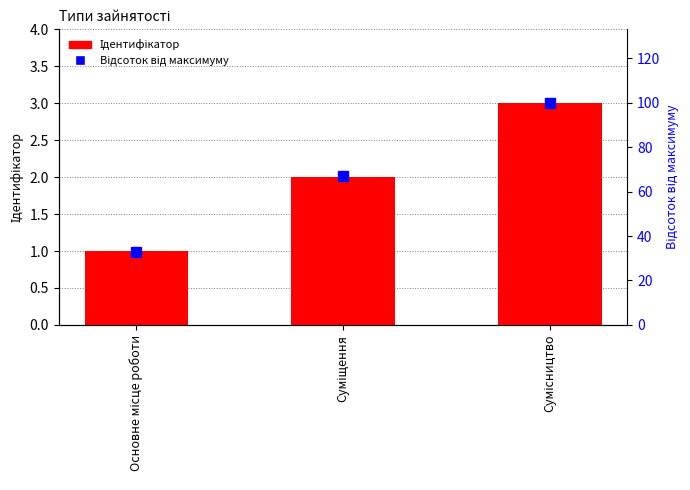

Where is Ідентифікатор nearest to the value 2?

Суміщення